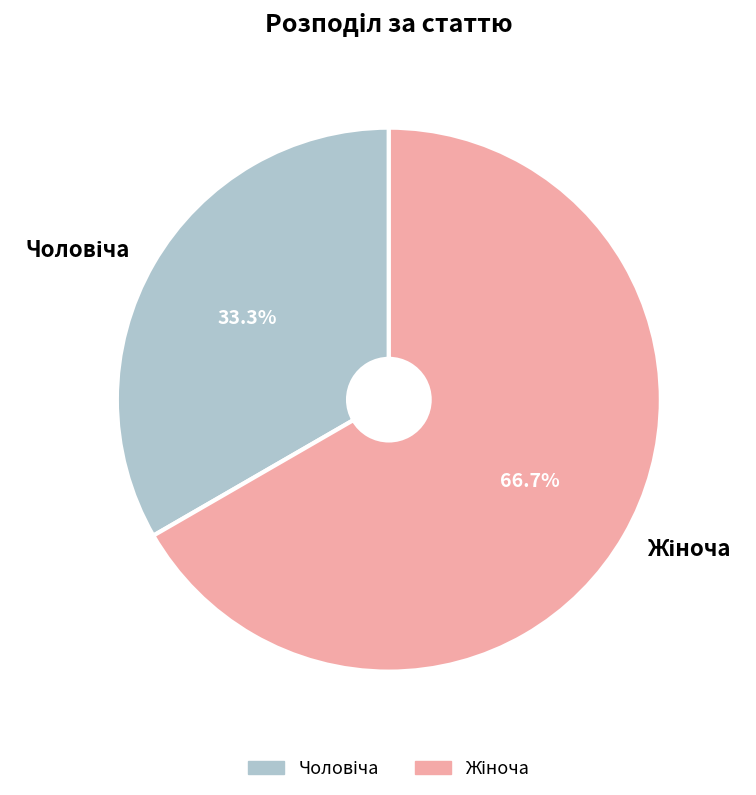

Count the number of slices in the pie.

2